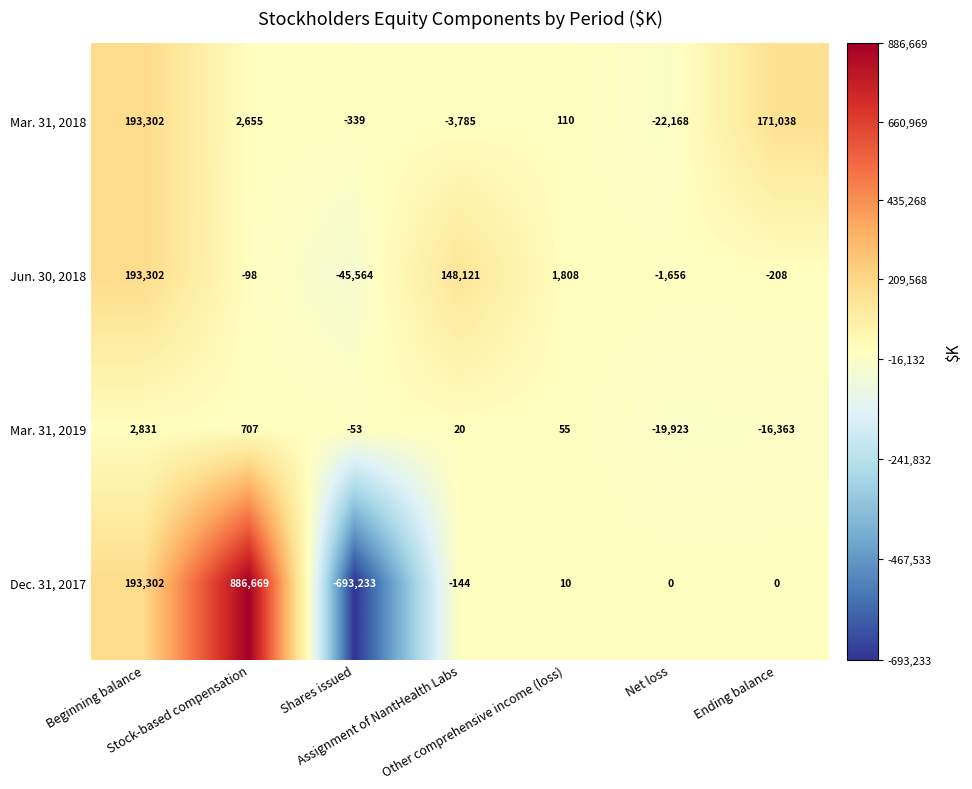

What is the difference between the second highest and second lowest values in the Mar. 31, 2019 series?

17070